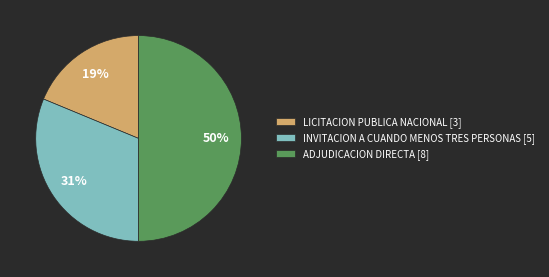

Combined, do LICITACION PUBLICA NACIONAL [3] and ADJUDICACION DIRECTA [8] account for over 50%?

Yes